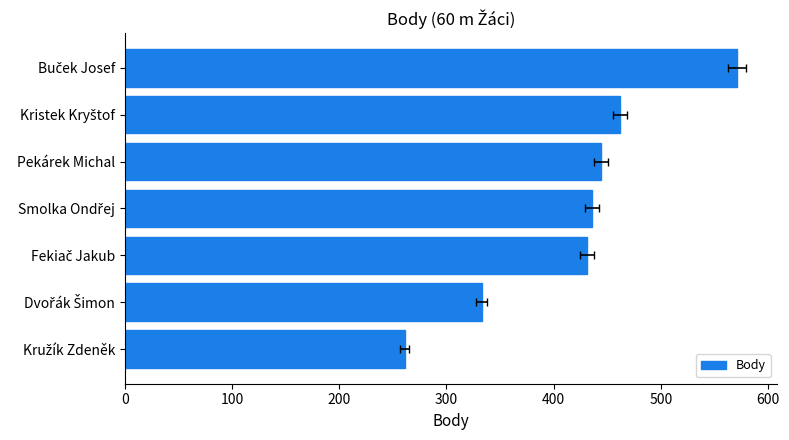

What is the maximum value shown in the chart?

571